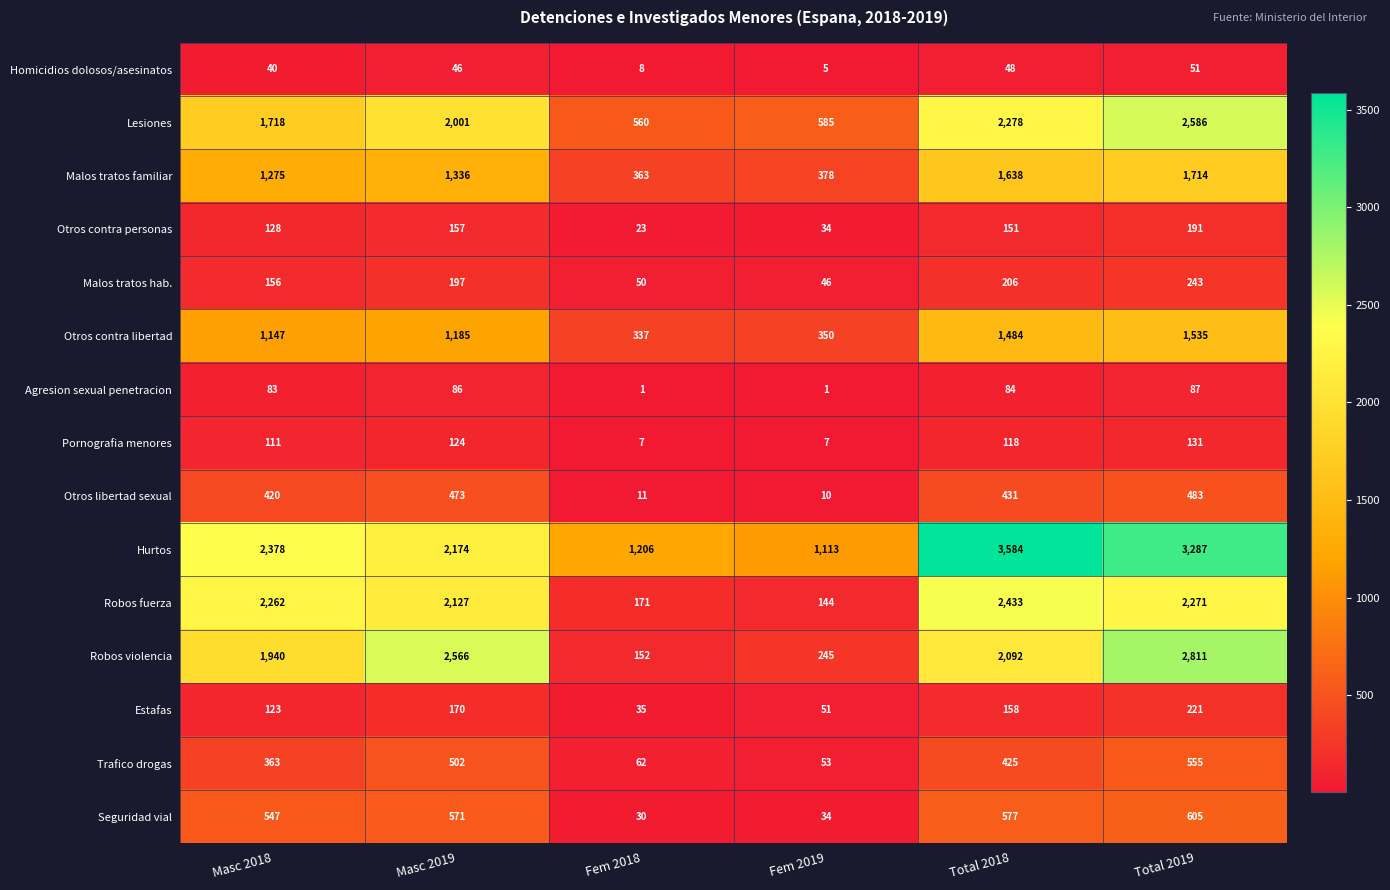

Is it true that Homicidios dolosos/asesinatos equals 72 at Masc 2018?

False